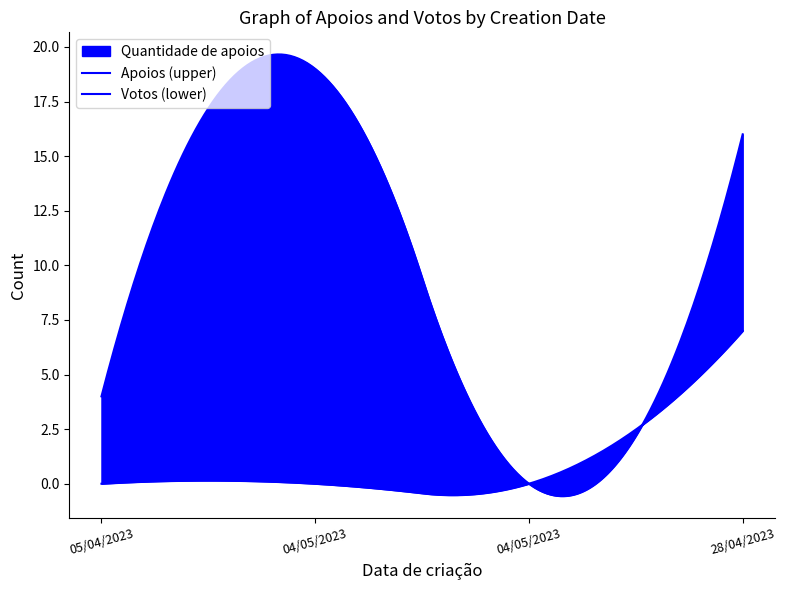

What is the average value of the Votos series?

2